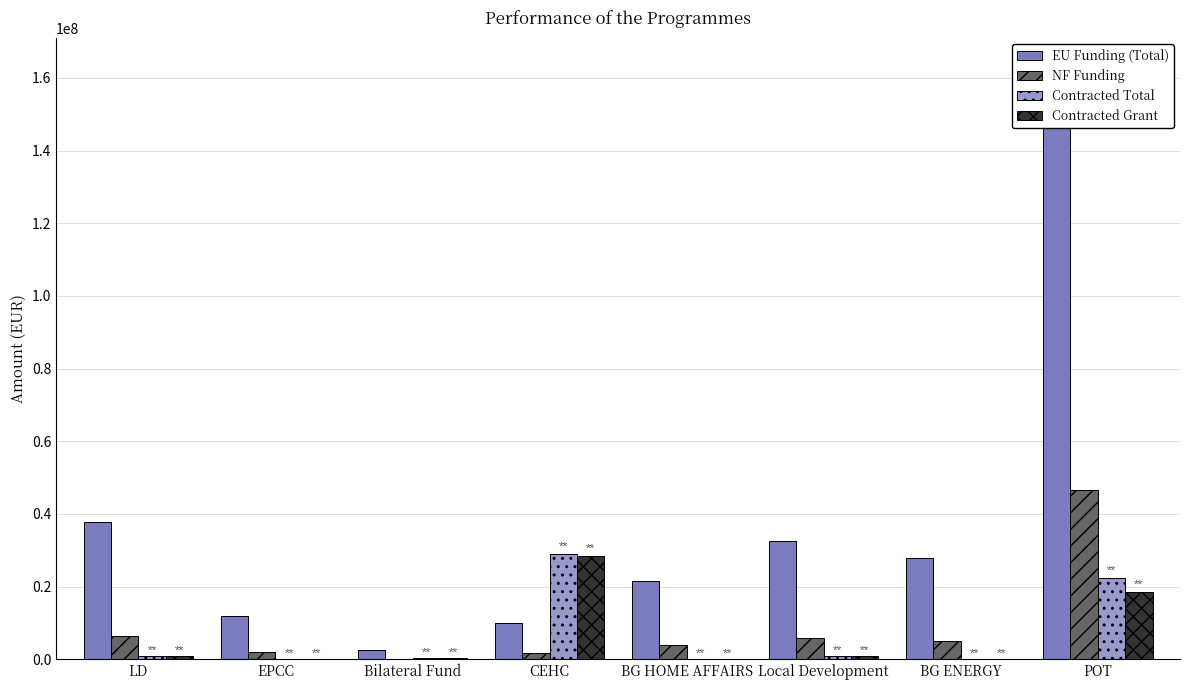

What position from the right is LD?

8